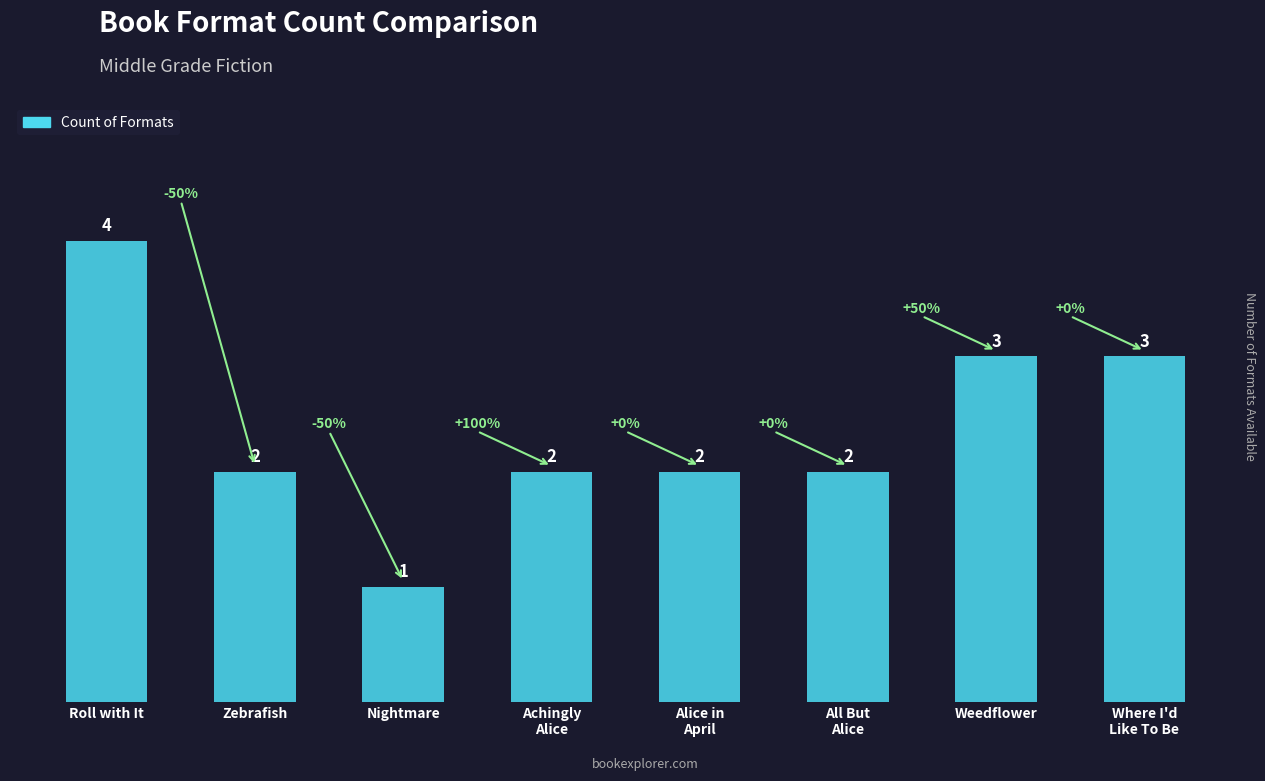

What is the label of the 2nd bar from the right?

Weedflower